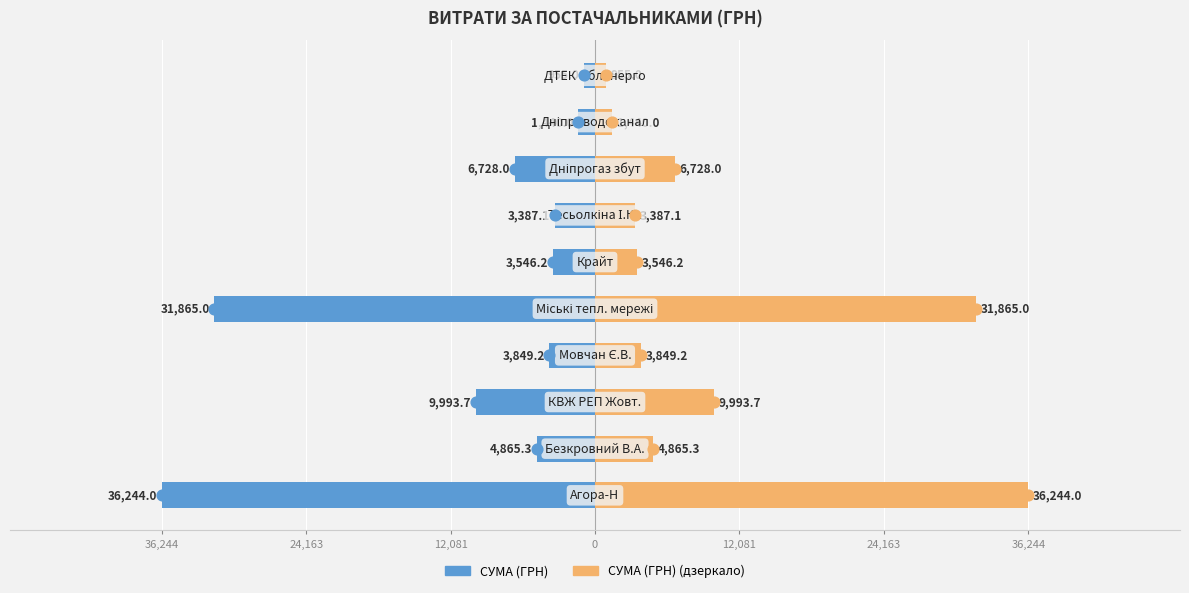

Which series has the largest total across all categories?

СУМА (ГРН) (дзеркало)